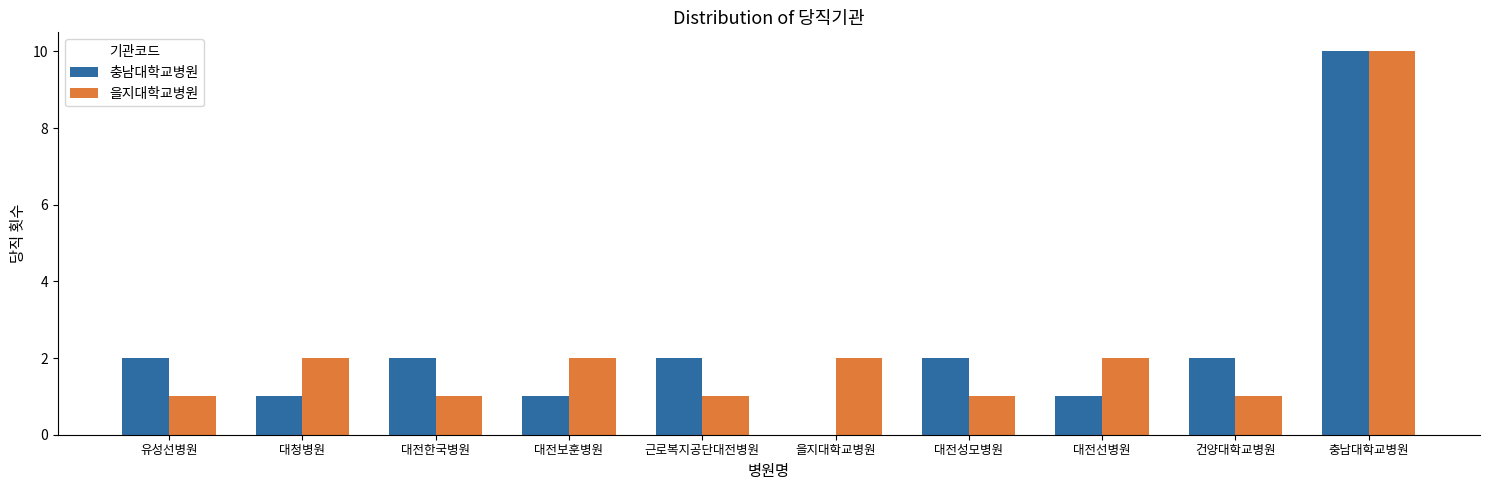

What value does the 을지대학교병원 series have at 대전보훈병원?

2